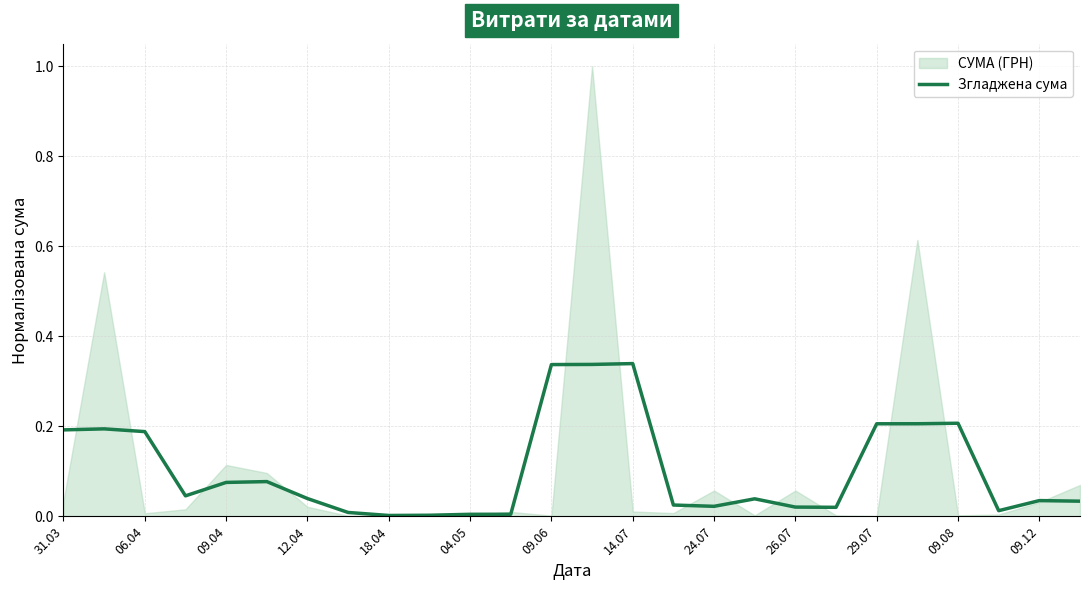

Is it true that Згладжена сума equals 0.0 at 18.04?

True